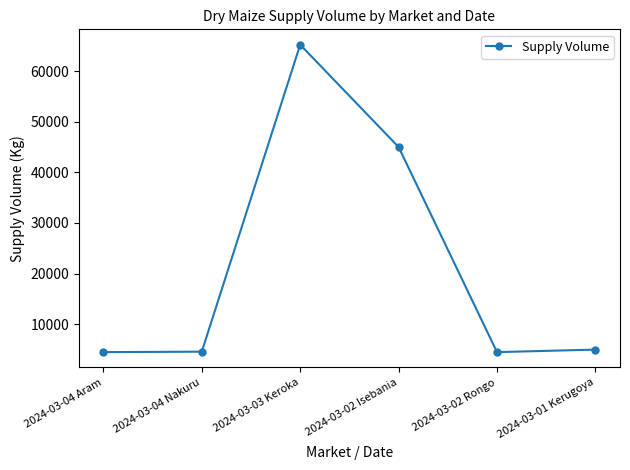

At which label does the data first exceed 5000?

2024-03-03 Keroka